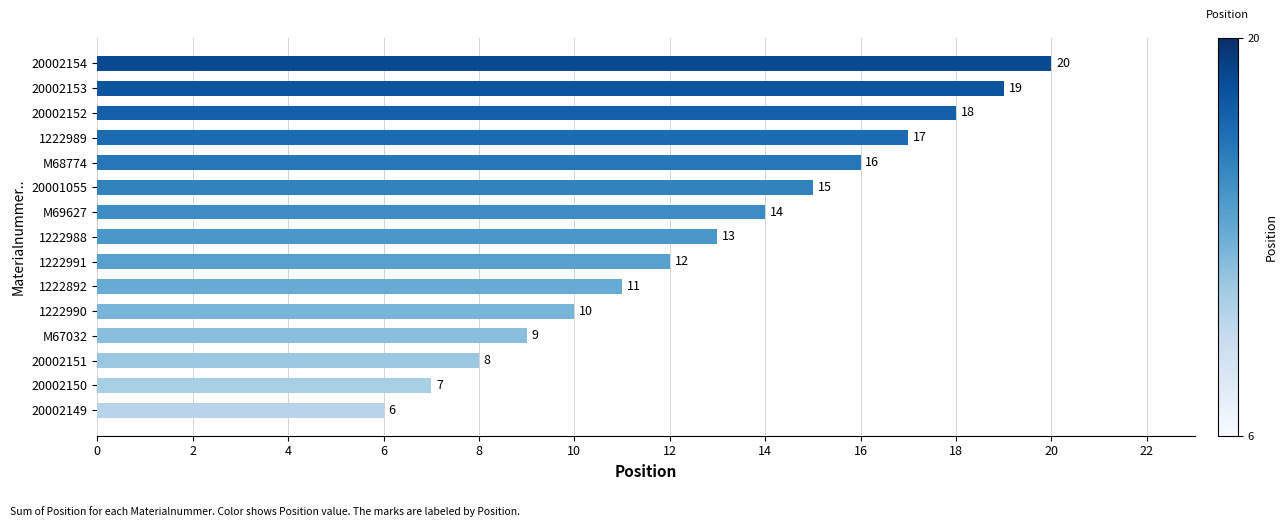

What is the value of the 9th bar from the top?

12